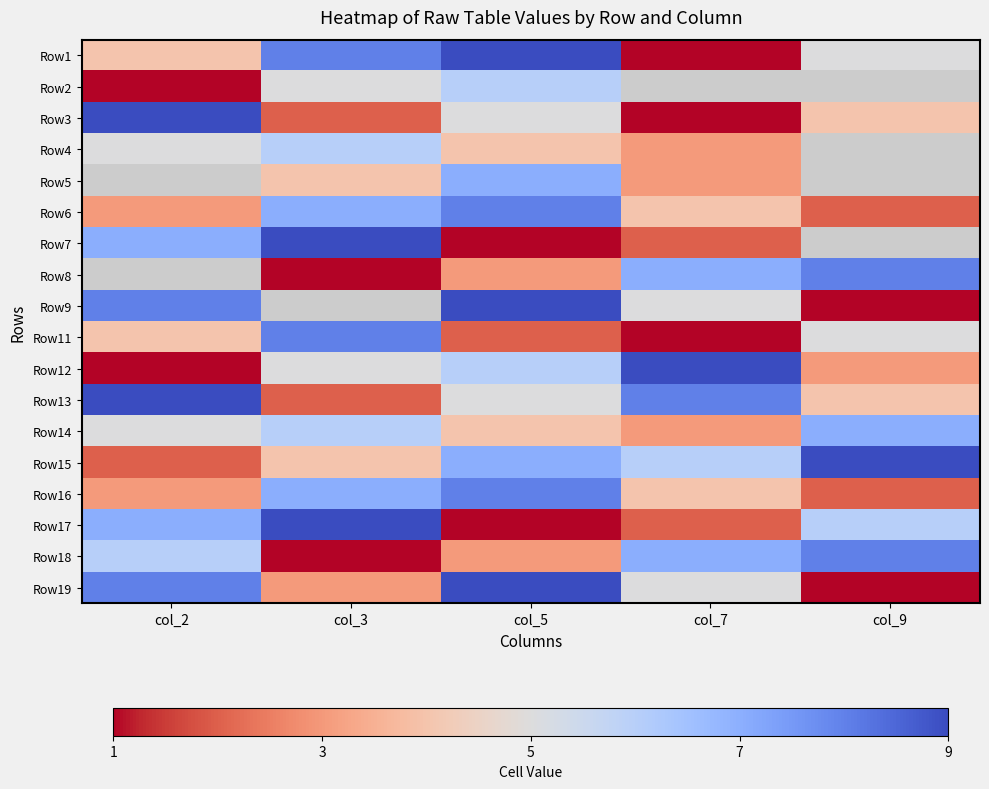

How many data points does each series have?

5